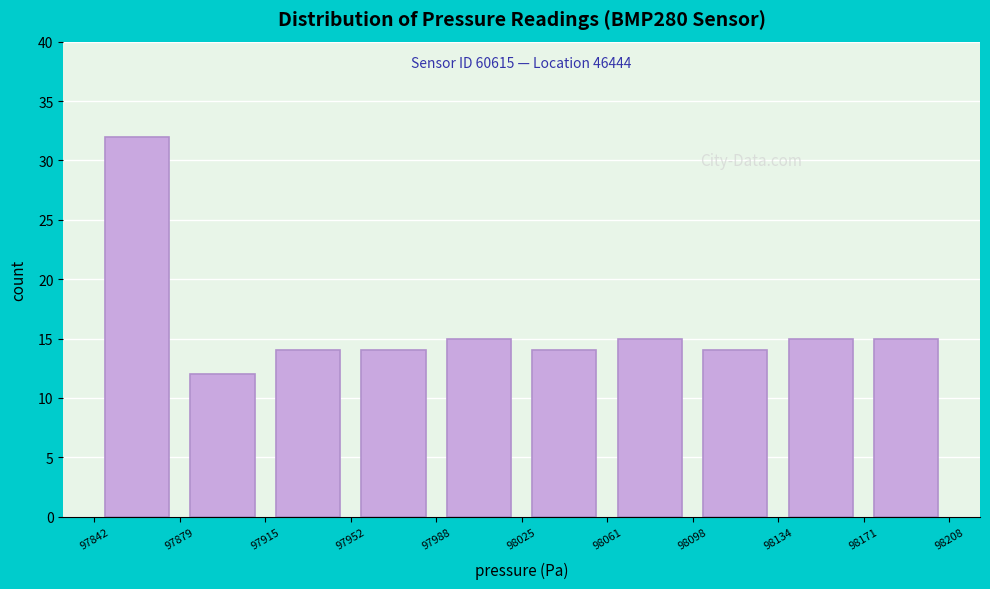

Which range on the x-axis has the tallest bar?

97842 to 97879